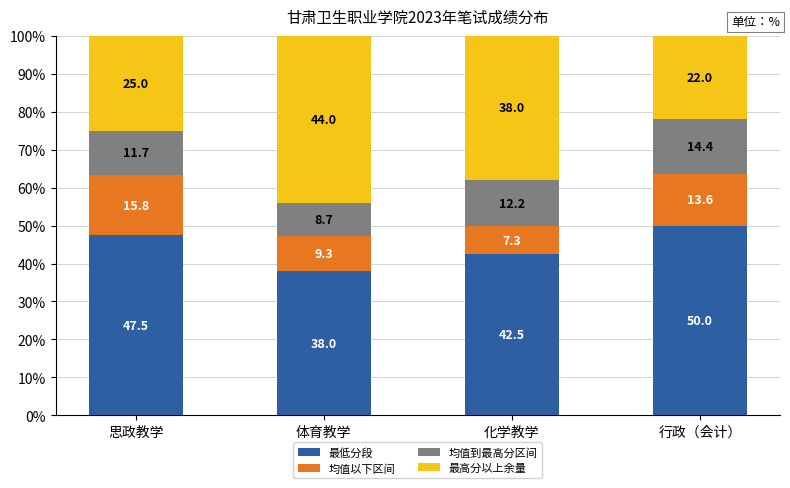

What is the difference between the maximum and minimum values in the 最低分段 series?

12.0